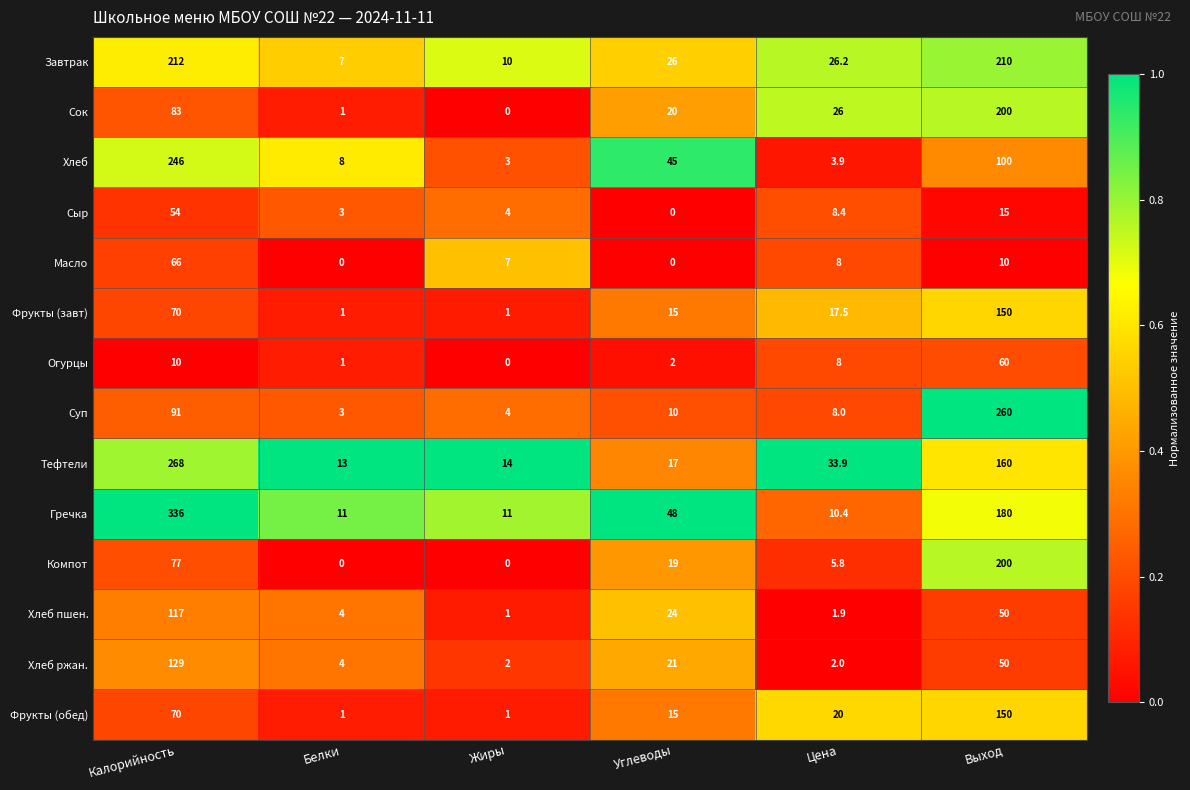

True or false: Сок has a value of 20.0 at Углеводы.

True